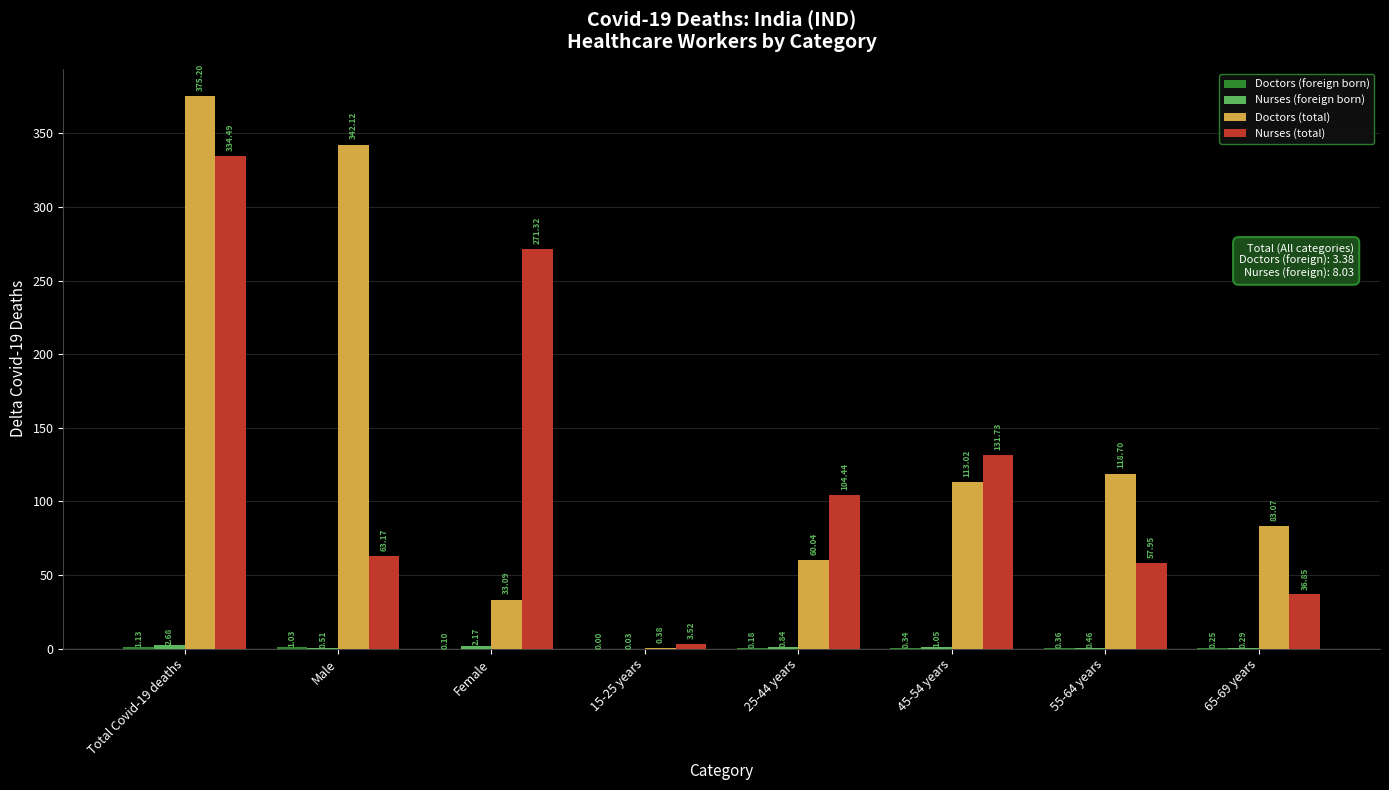

What is the total value across all series at 15-25 years?

3.9